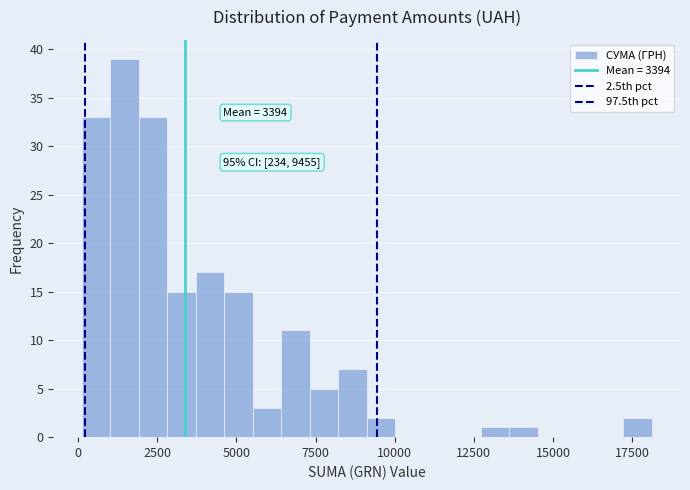

Around what value on the x-axis is the tallest bar? Give the approximate position of its centre, as read against the axis.

1500